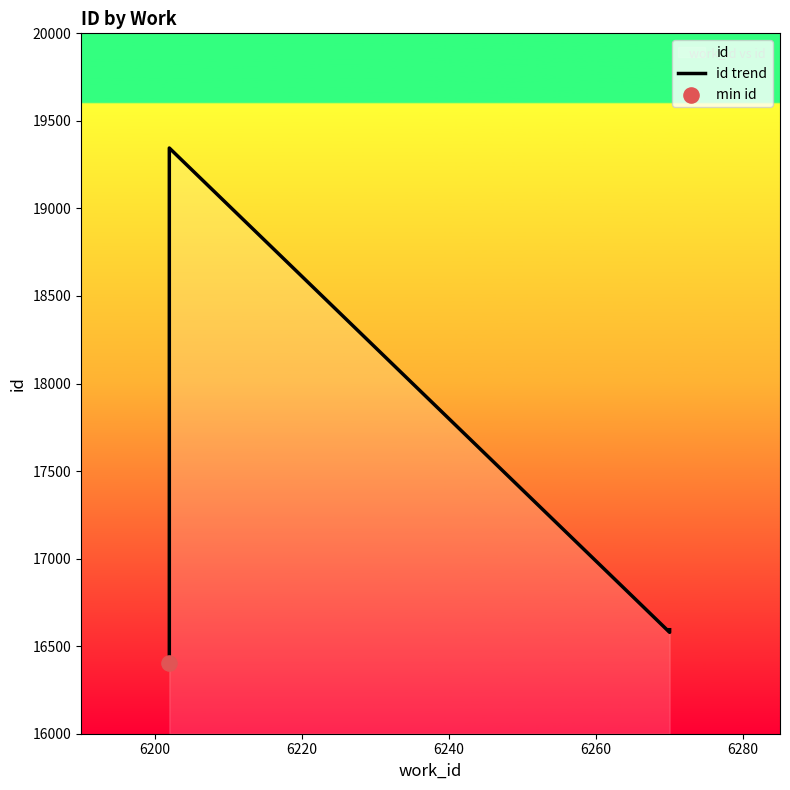

Which has a higher value, 6200 or 6240?

6200